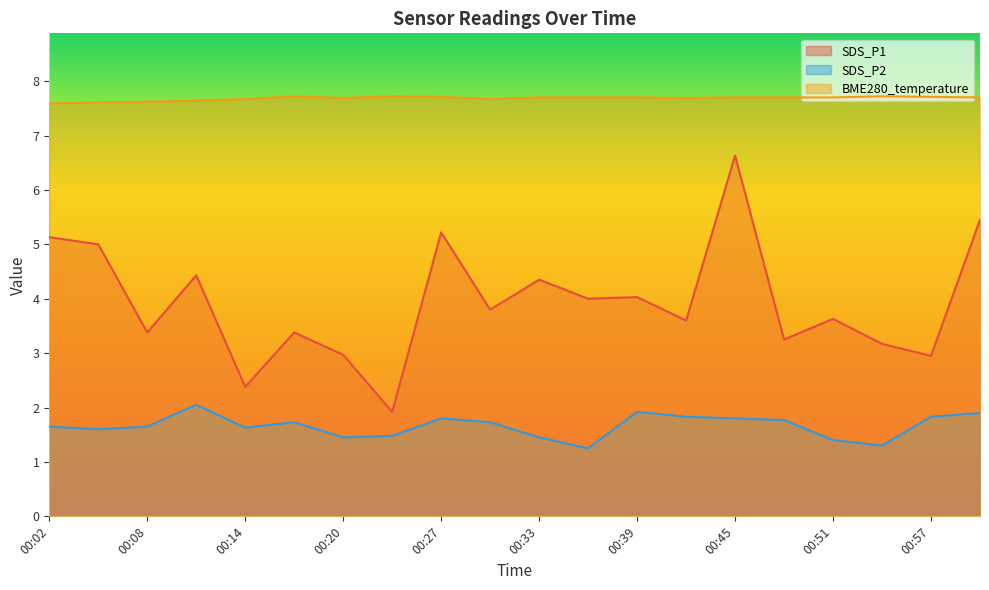

What is the average value of the SDS_P1 series?

3.9